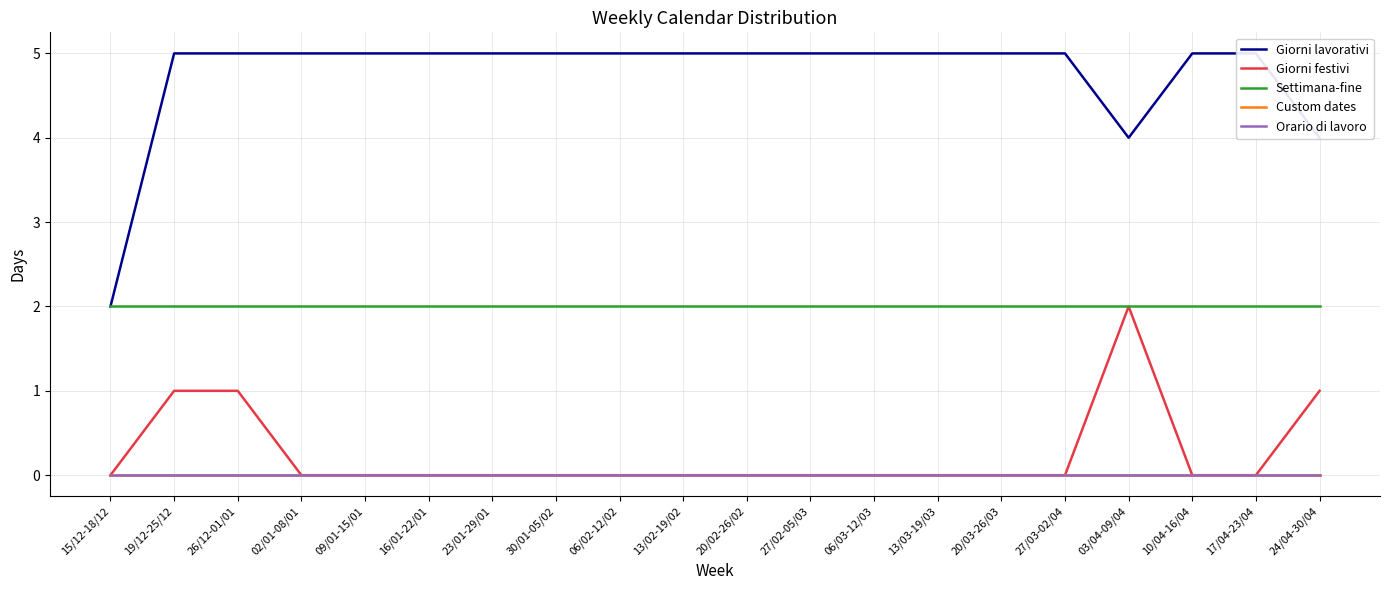

Is this an area chart (filled region under the line)?

No